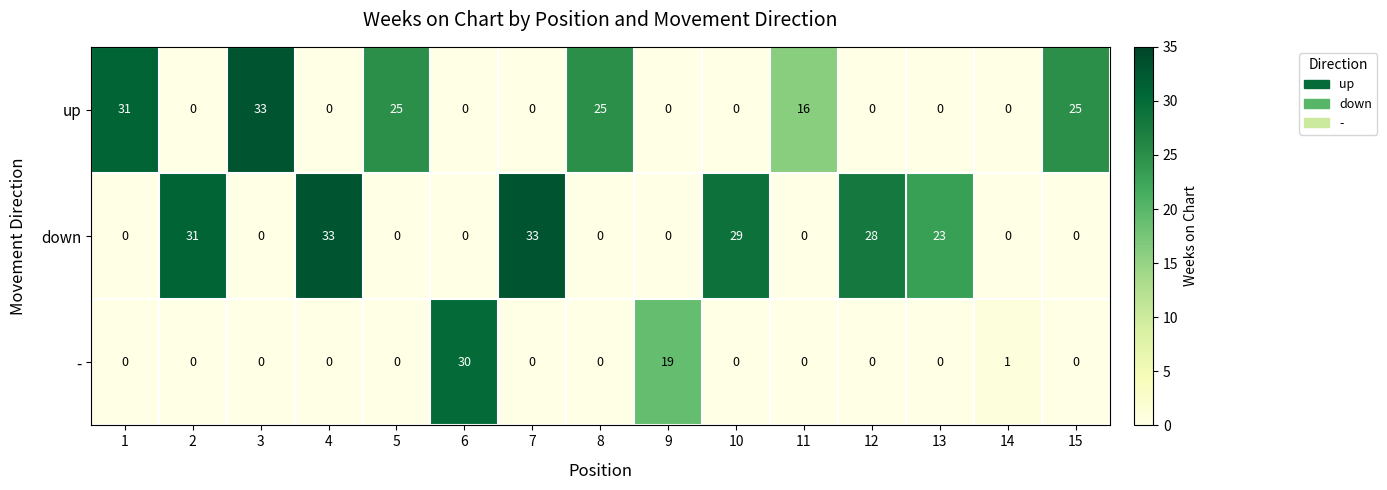

Which series changed the most between 4 and 11?

down